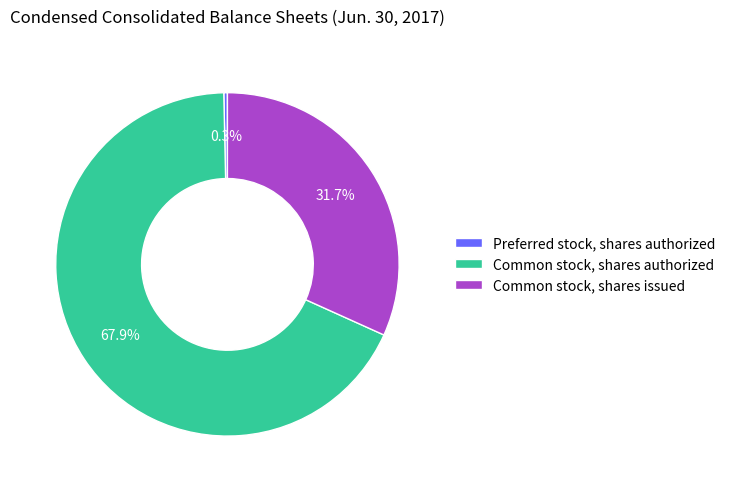

What percentage is NOT represented by Preferred stock, shares authorized?

99.7%